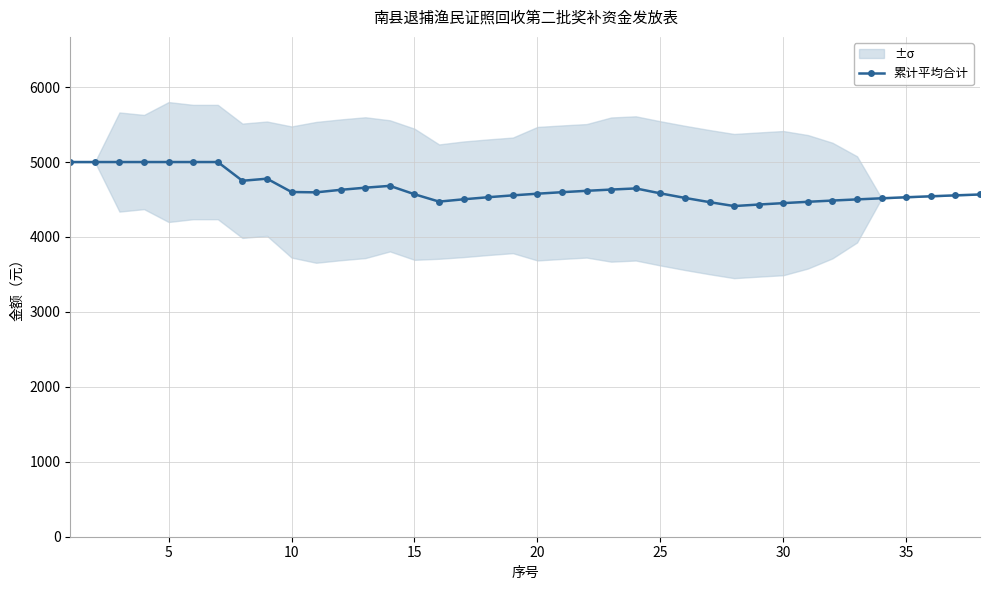

What is the lowest value of the 累计平均合计 series?

4412.5